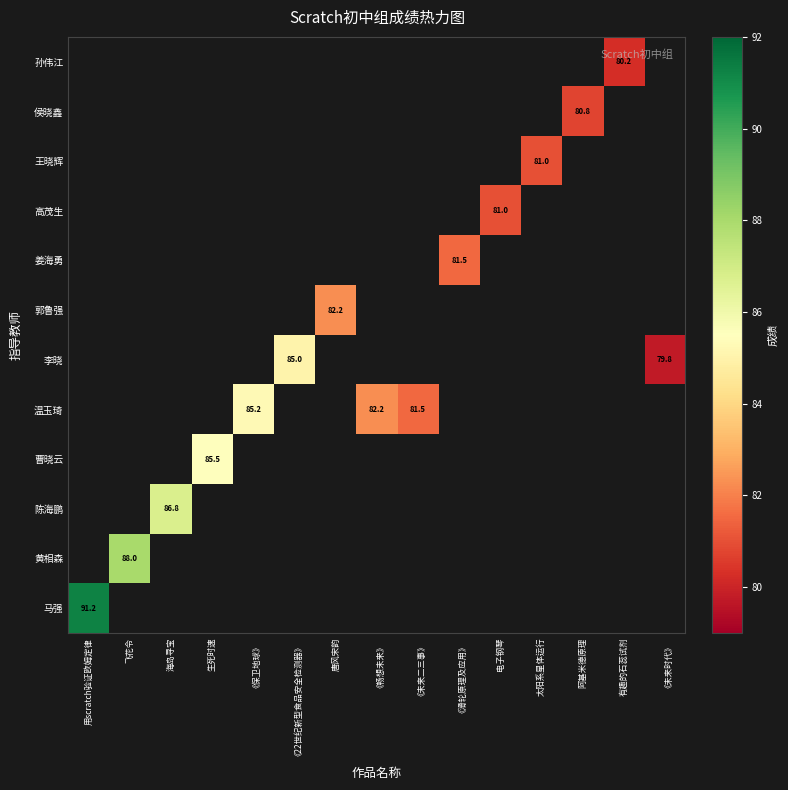

Which category has the lowest value across all series?

《未来时代》